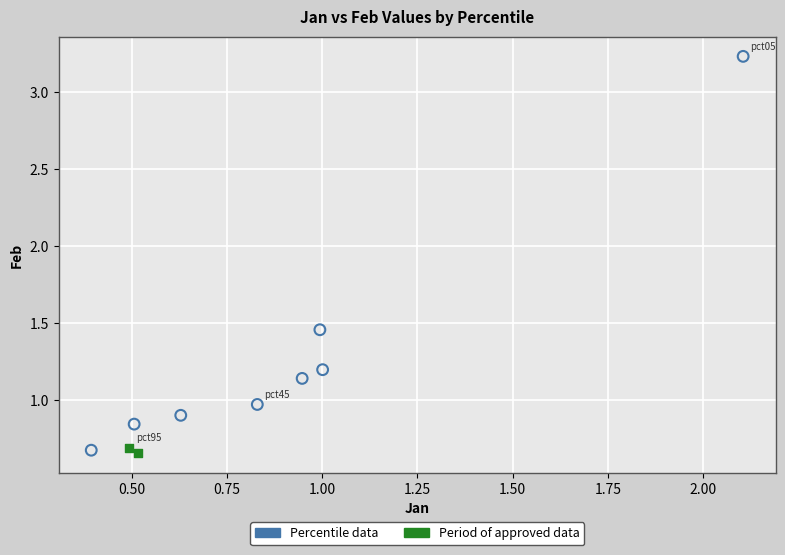

What are all the series names shown in the legend?

Percentile data, Period of approved data